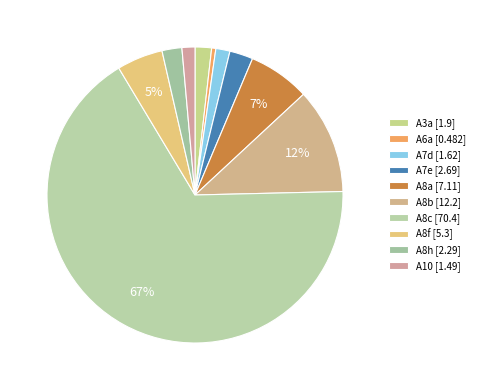

What portion of the pie excludes A6a?

99.5%